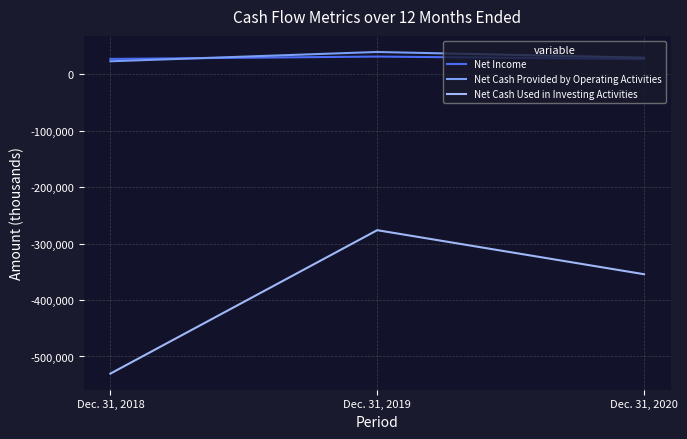

Rank the categories by Net Income value from lowest to highest.

Dec. 31, 2020, Dec. 31, 2018, Dec. 31, 2019